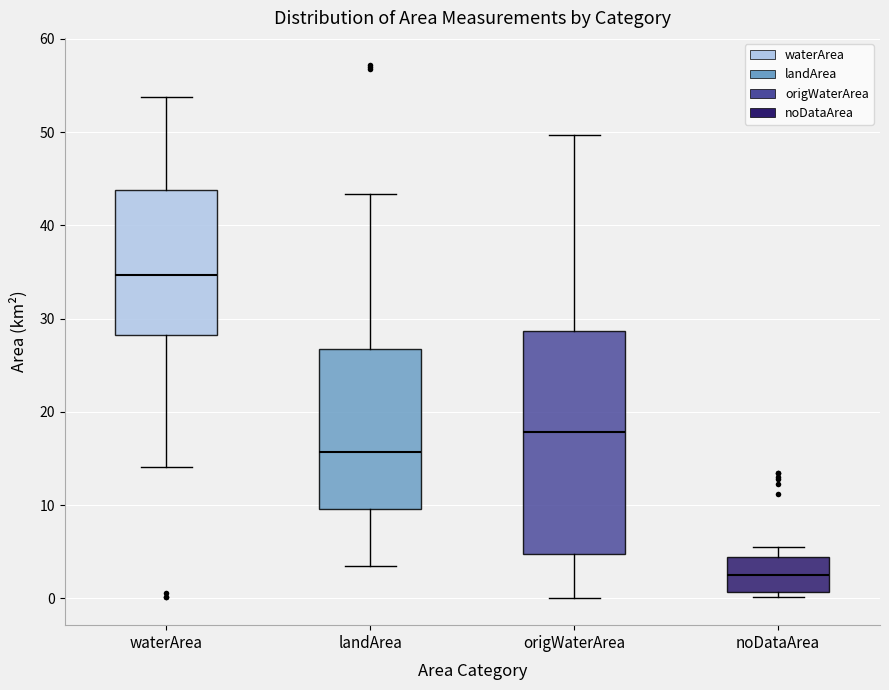

Reading left to right, transcribe this box plot: for each box, give where its median line is, the range the box spans, and where its two whiskers end, as read against the y-axis. The values are not printed on the chart, so give them approximately, as read against the axis.

waterArea: median 35, box 28 to 44, whiskers 14 to 54
landArea: median 16, box 10 to 27, whiskers 3 to 43
origWaterArea: median 18, box 5 to 29, whiskers 0 to 50
noDataArea: median 2, box 1 to 4, whiskers 0 to 5